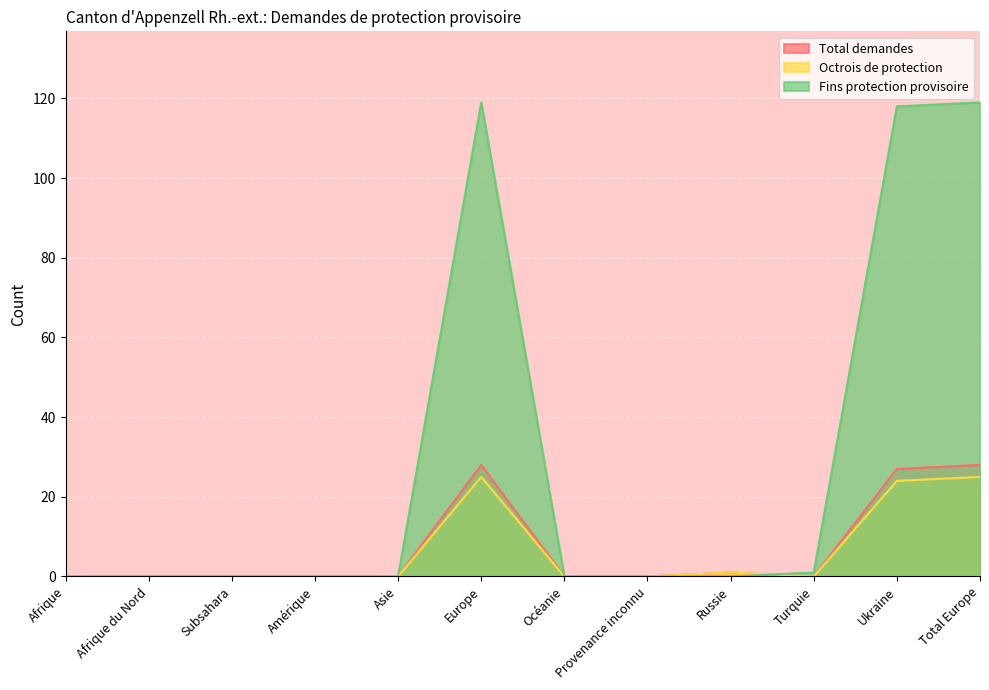

At which label is Fins protection provisoire closest to 59?

Turquie